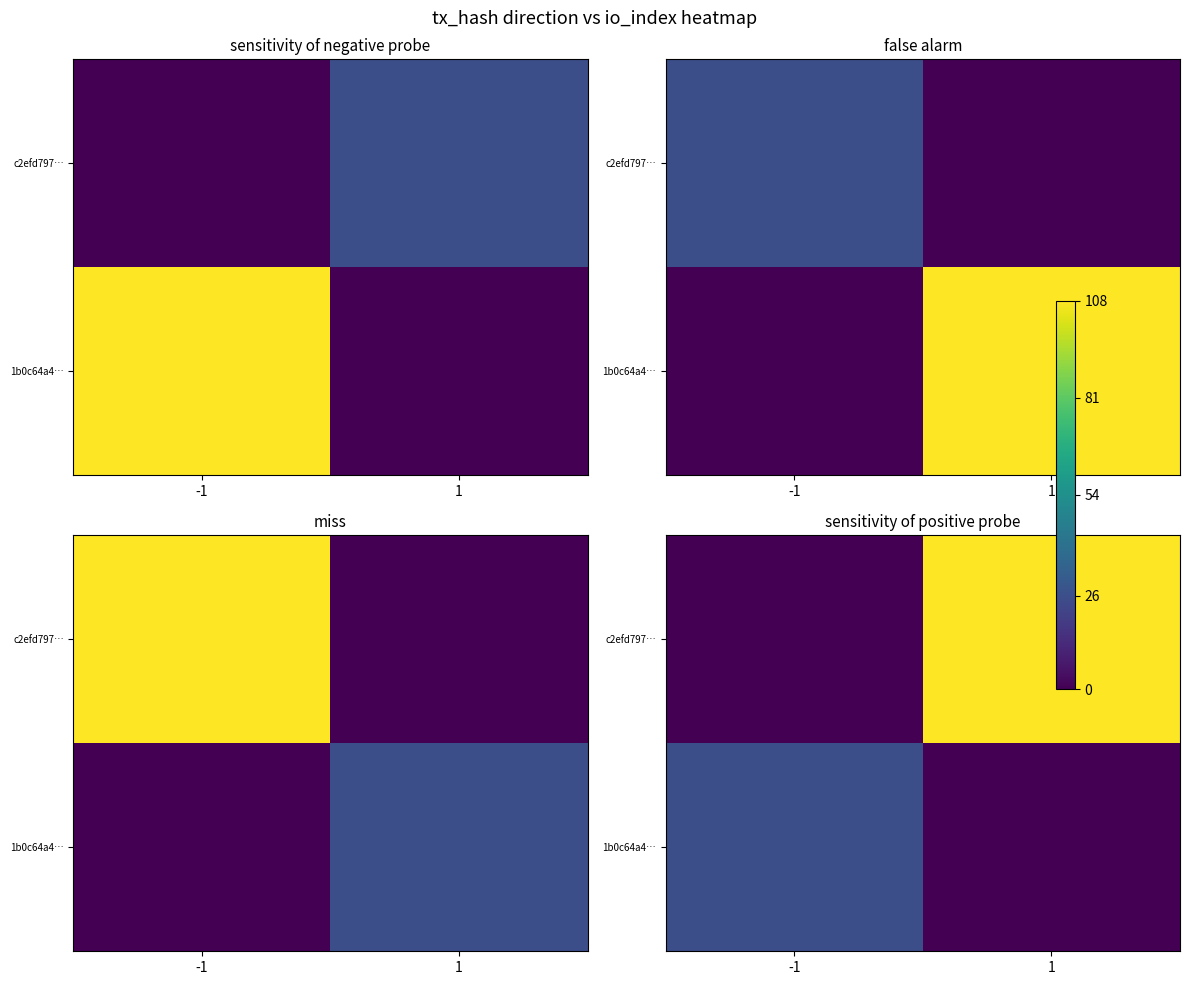

Is it true that 1b0c64a4… equals 9 at 1?

False